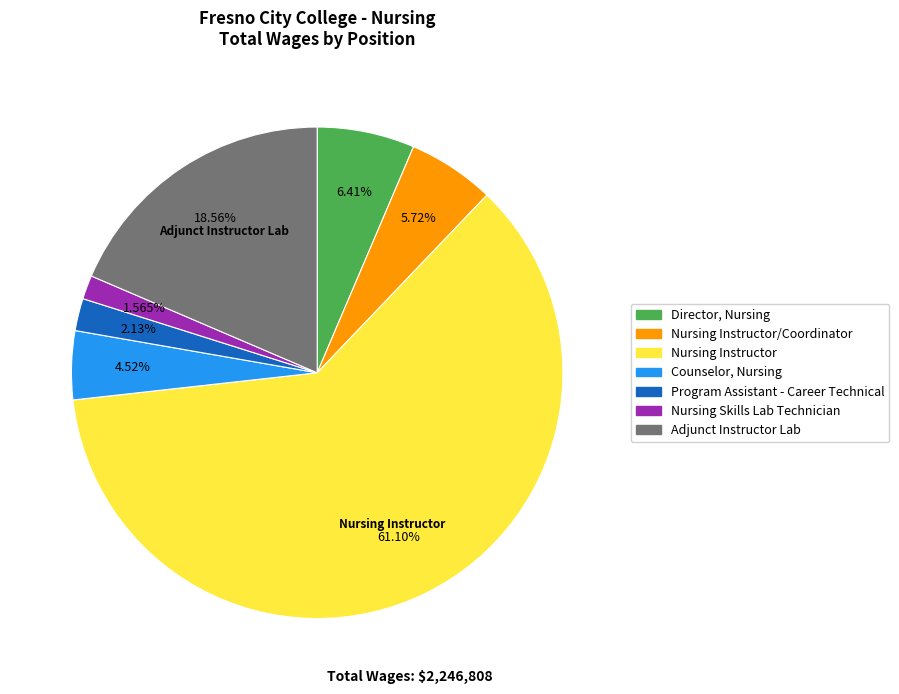

Is there a majority slice in this chart?

Yes